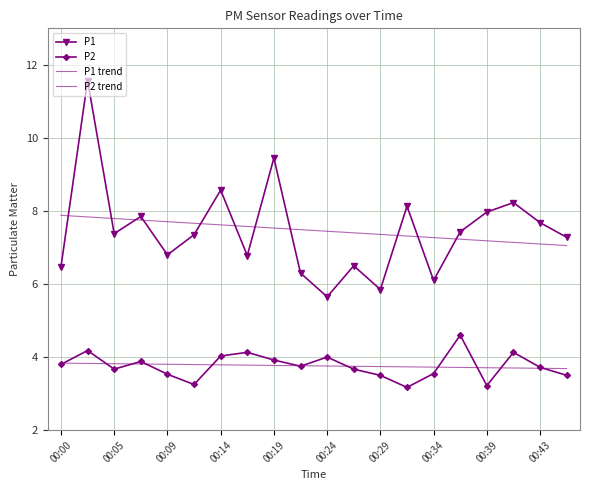

Which series has the widest spread of values?

P1